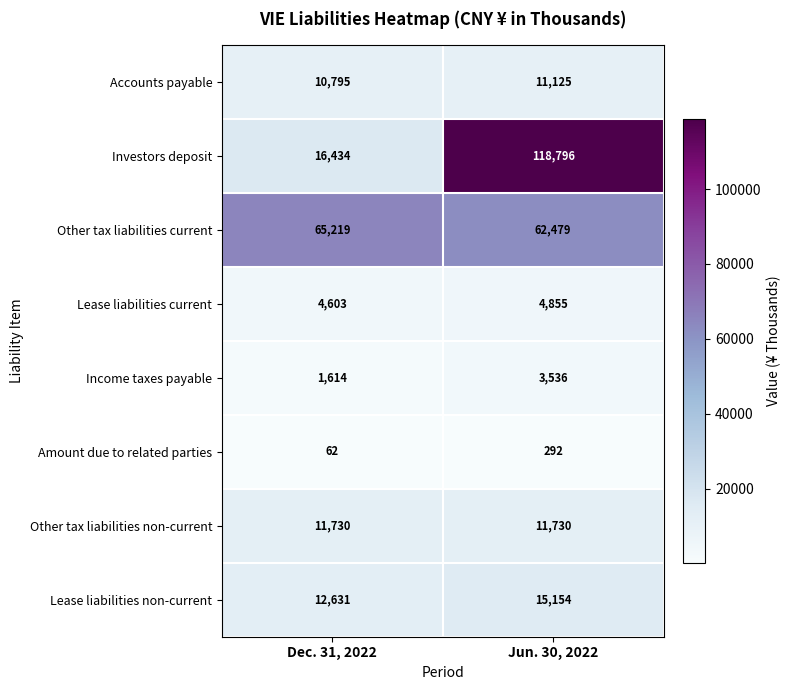

What is the difference between the Lease liabilities non-current values at Dec. 31, 2022 and Jun. 30, 2022?

2523